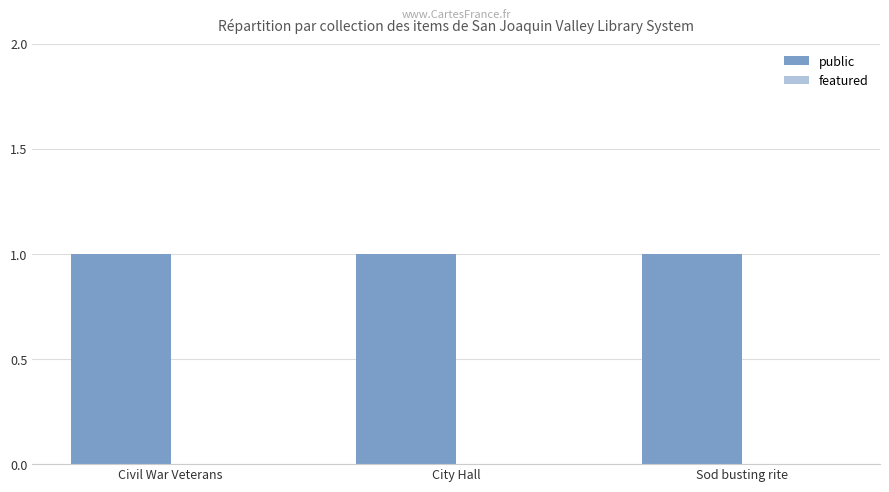

What is the label of the 3rd bar from the left?

Sod busting rite